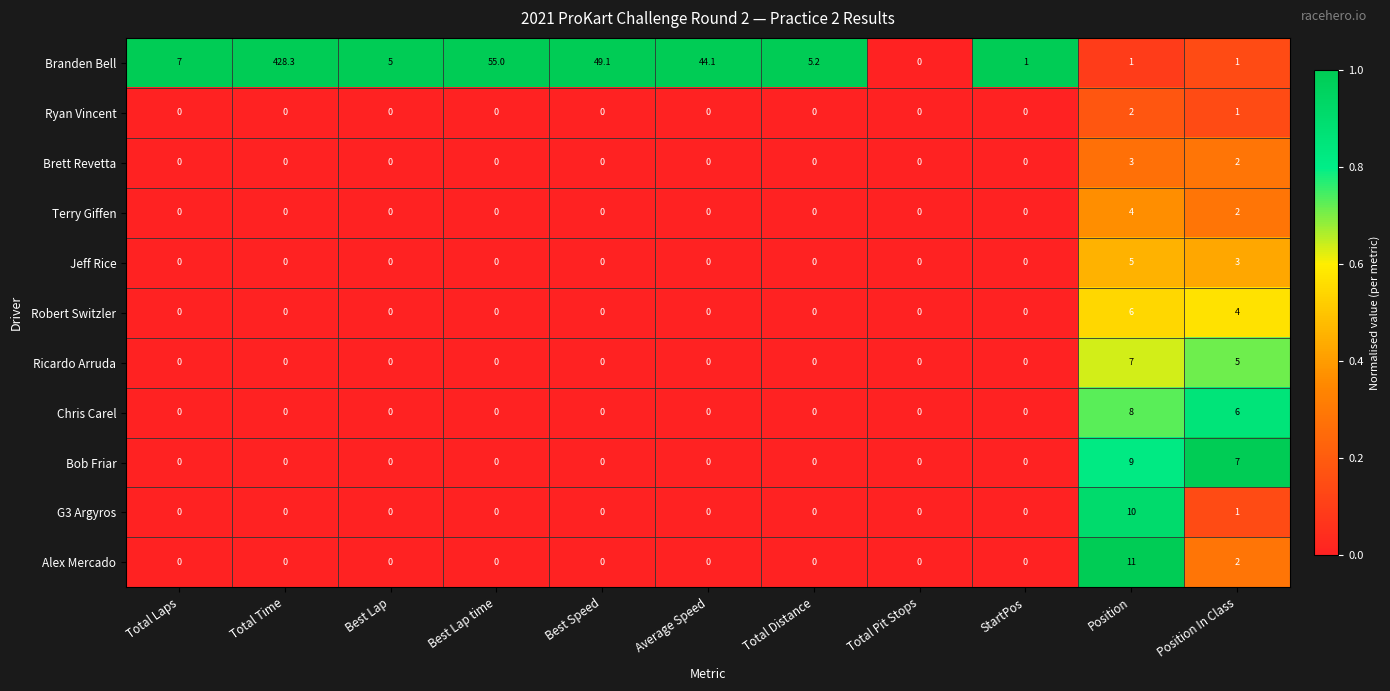

Rank the series by their maximum value, from lowest to highest.

Ryan Vincent, Brett Revetta, Terry Giffen, Jeff Rice, Robert Switzler, Ricardo Arruda, Chris Carel, Bob Friar, G3 Argyros, Alex Mercado, Branden Bell